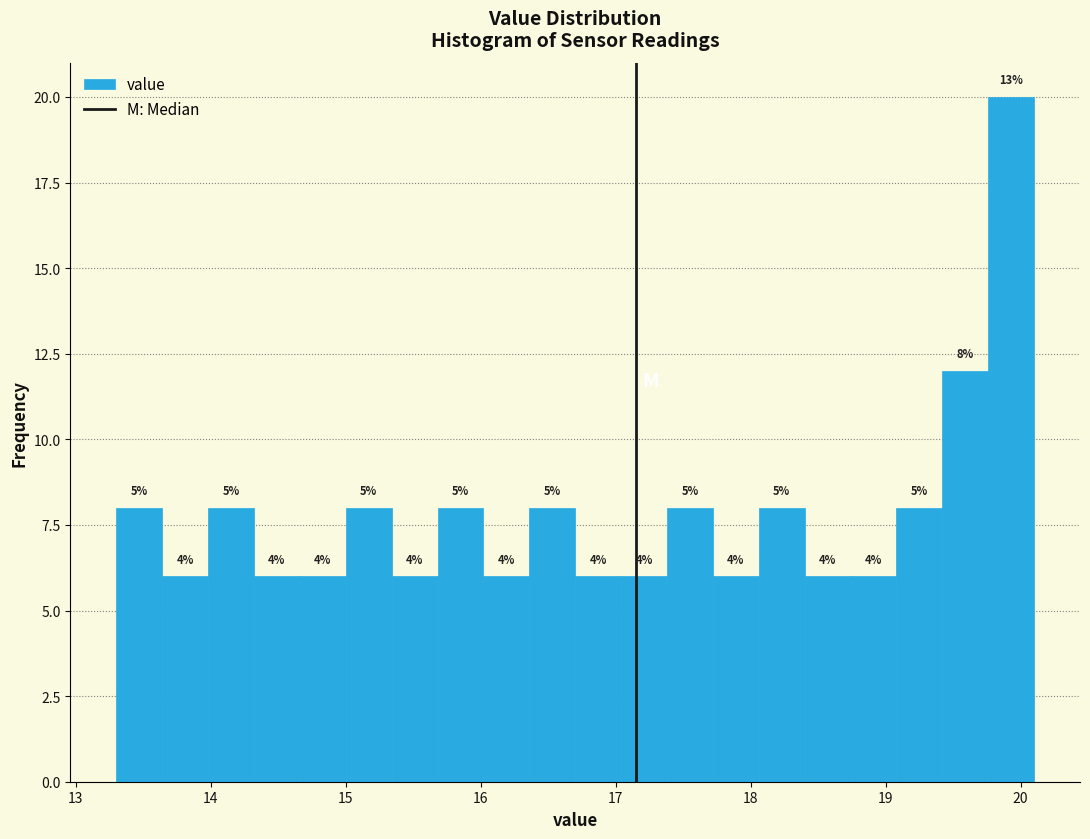

Read against the x-axis, roughly where is the centre of the tallest bar?

19.9